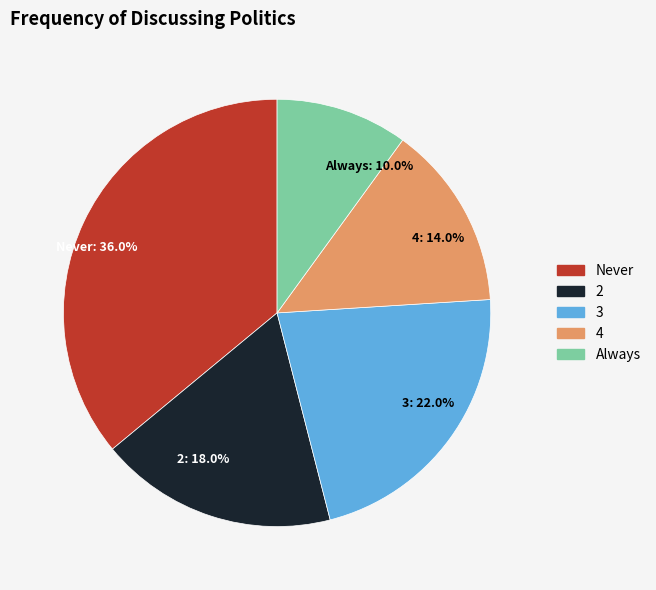

The 2 slice represents 18% of the pie. True or false?

True